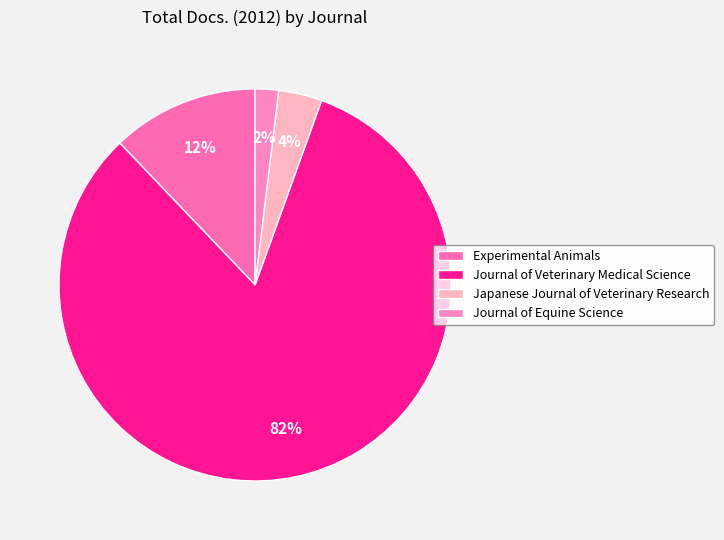

How many segments does this pie chart have?

4